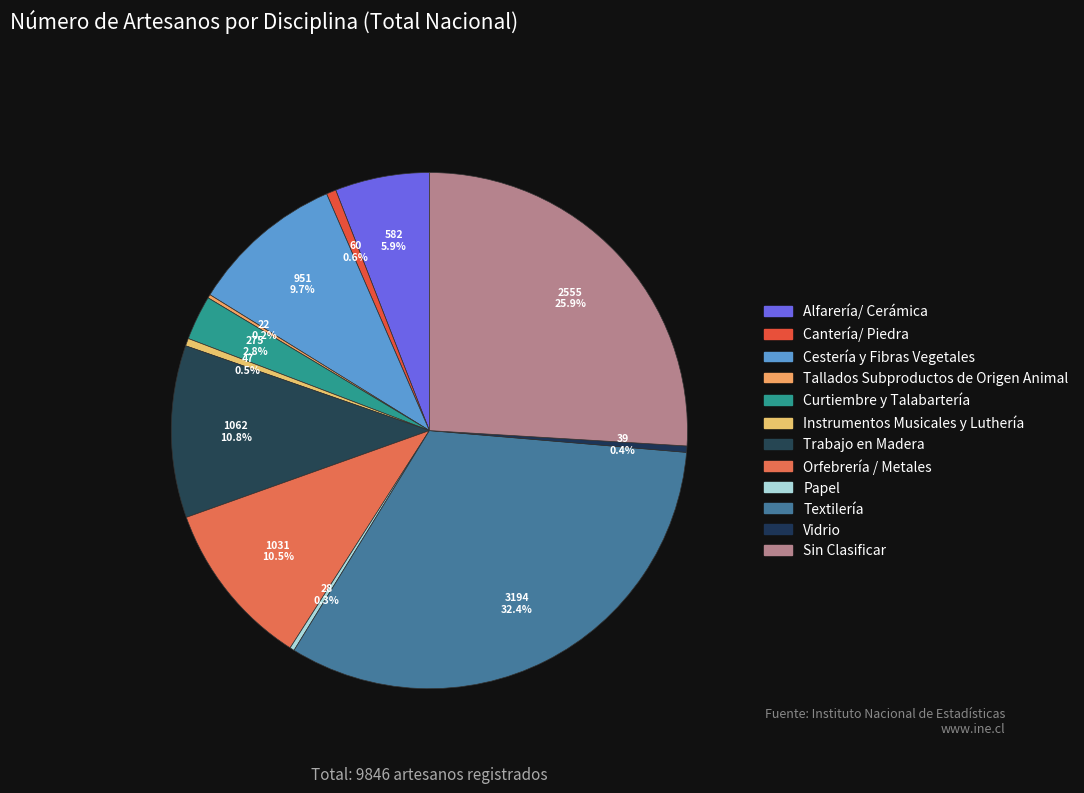

Is there any slice that represents more than half of the pie?

No